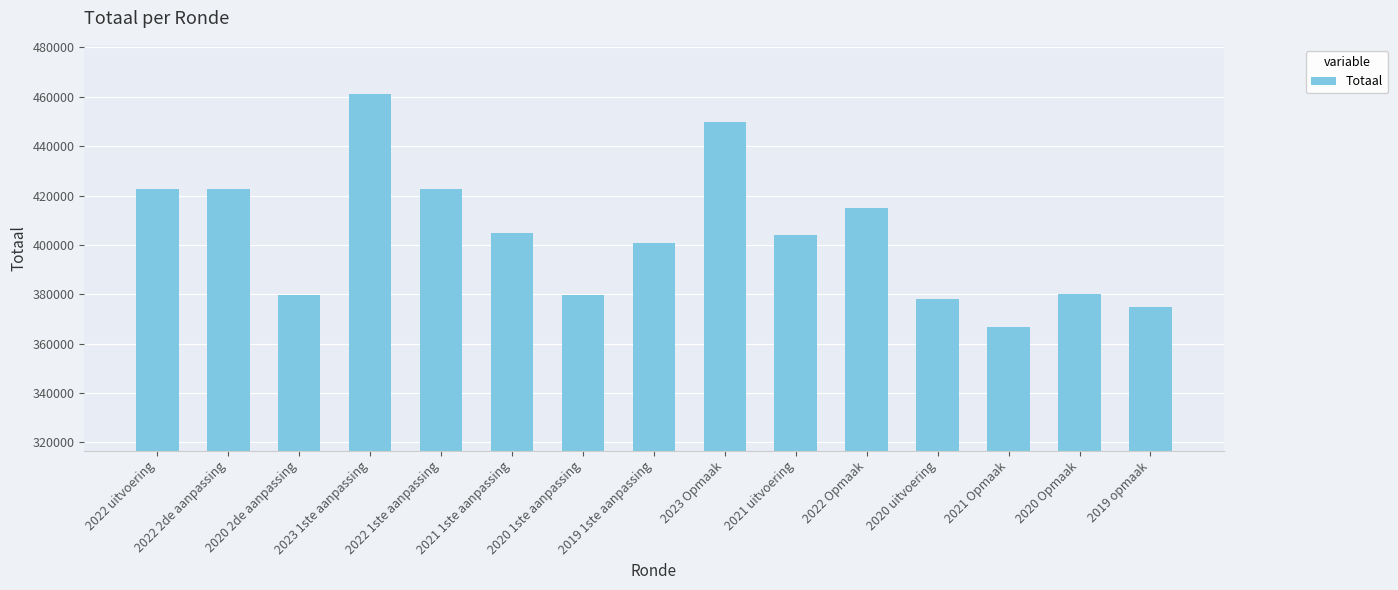

What is the maximum value shown in the chart?

461065